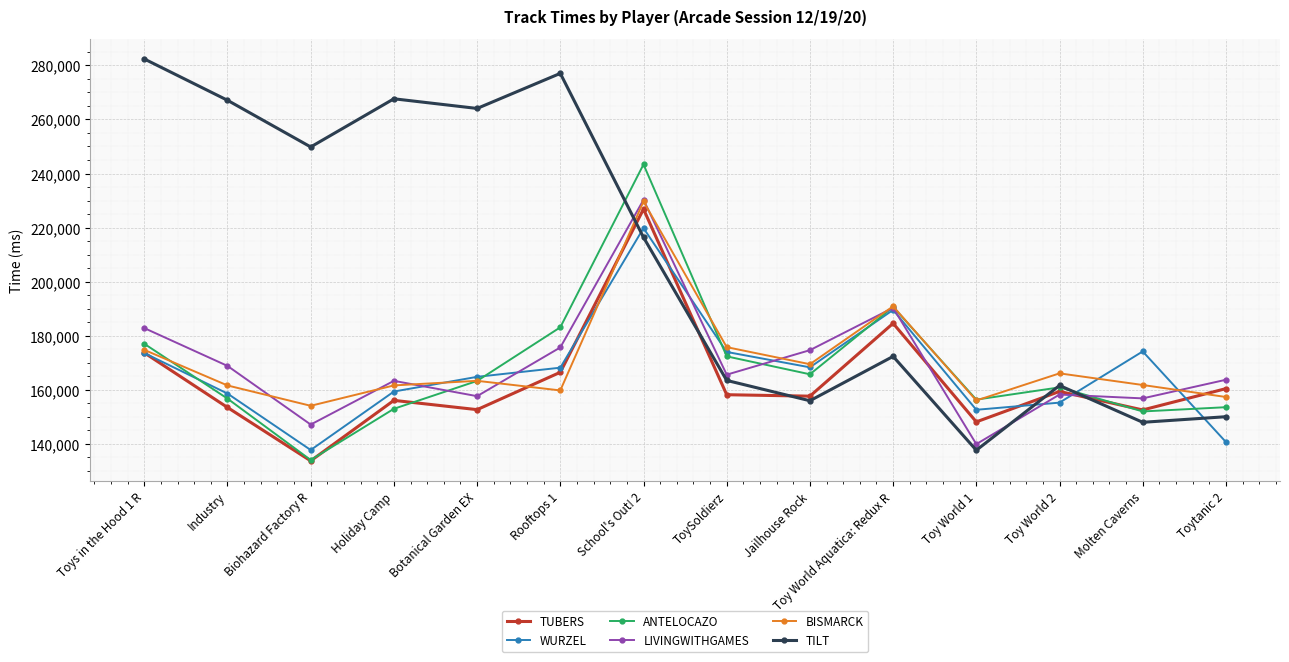

What is the difference between the maximum and minimum values in the WURZEL series?

82048